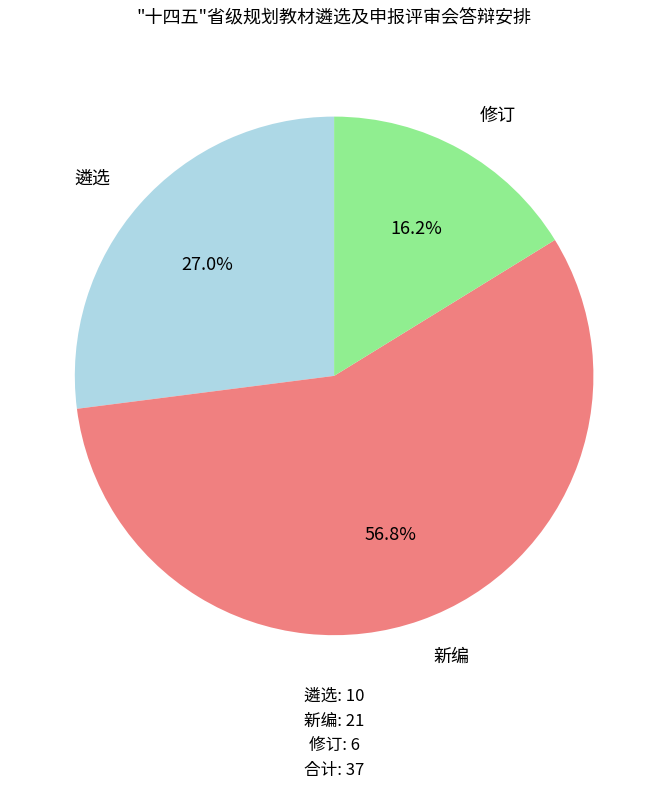

Is there a majority slice in this chart?

Yes